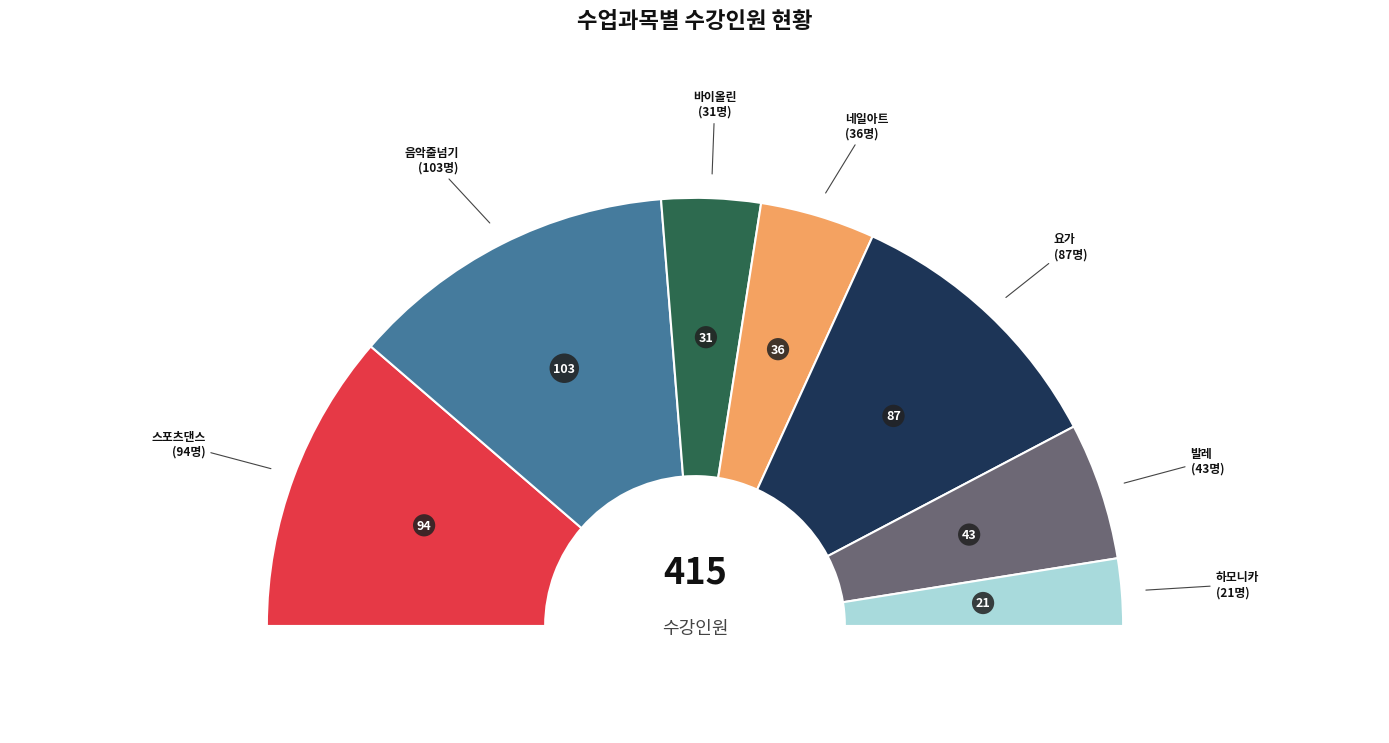

Is it true that 발레(조미영) is 2% of the pie?

True